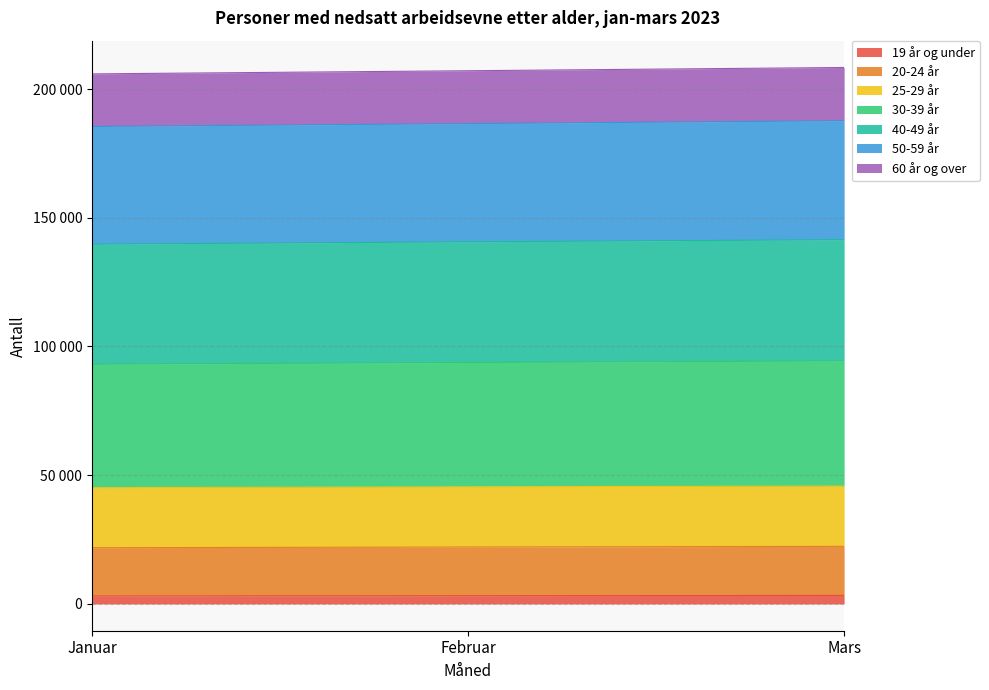

What is the label of the 2nd point from the right?

Februar